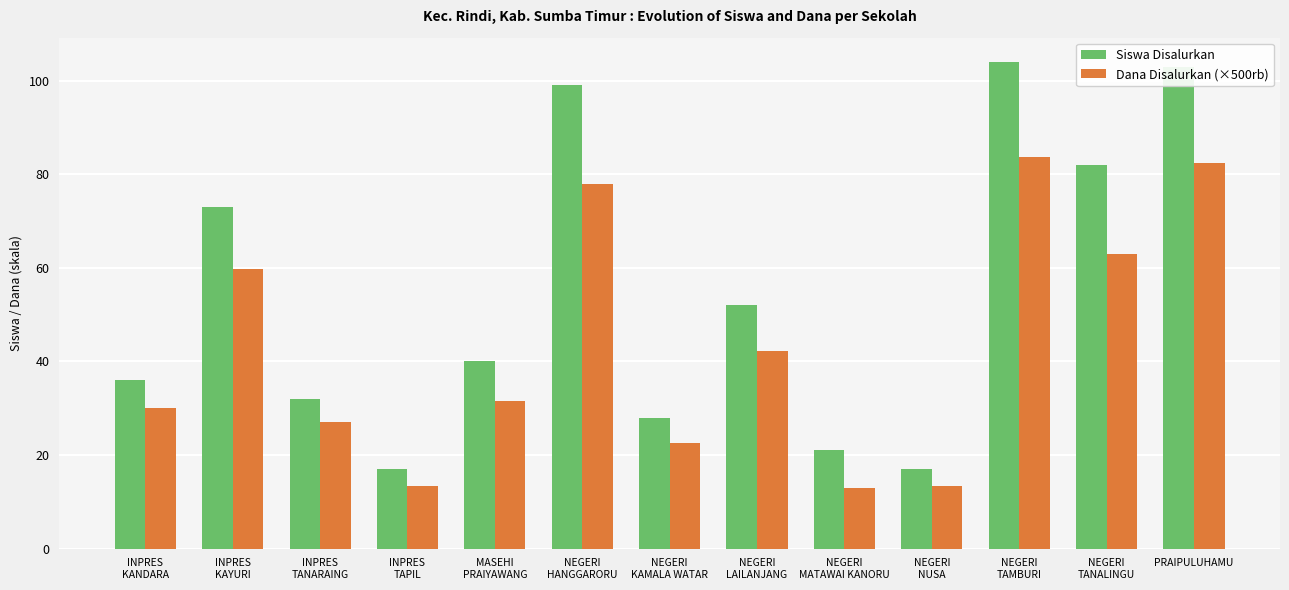

What are all the series names shown in the legend?

Siswa Disalurkan, Dana Disalurkan (×500rb)